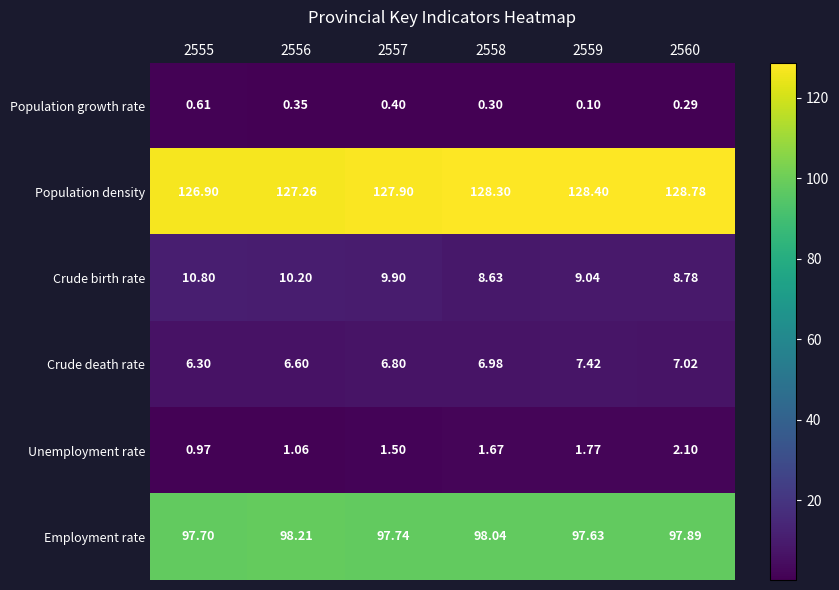

Which category has the highest value across all series?

2560